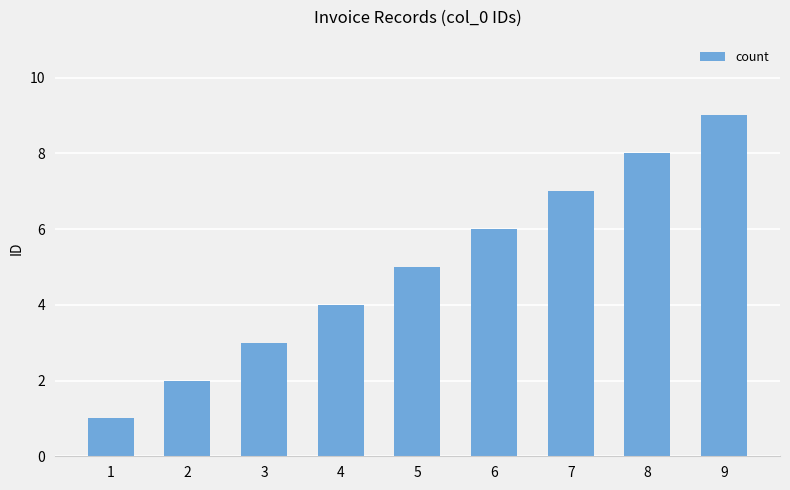

How many distinct data groups are displayed?

1